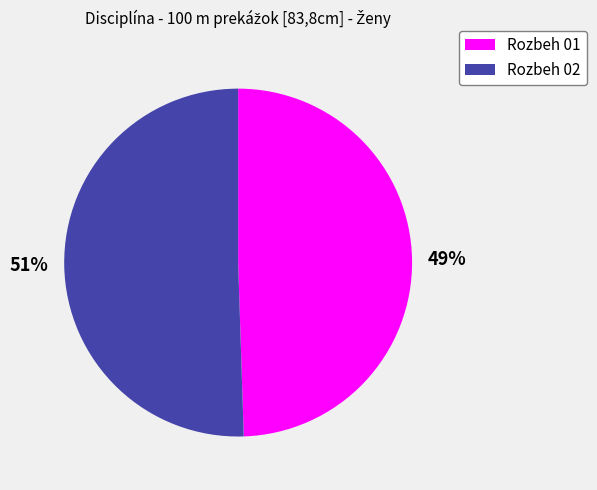

Which has a higher value, Rozbeh 01 or Rozbeh 02?

Rozbeh 02